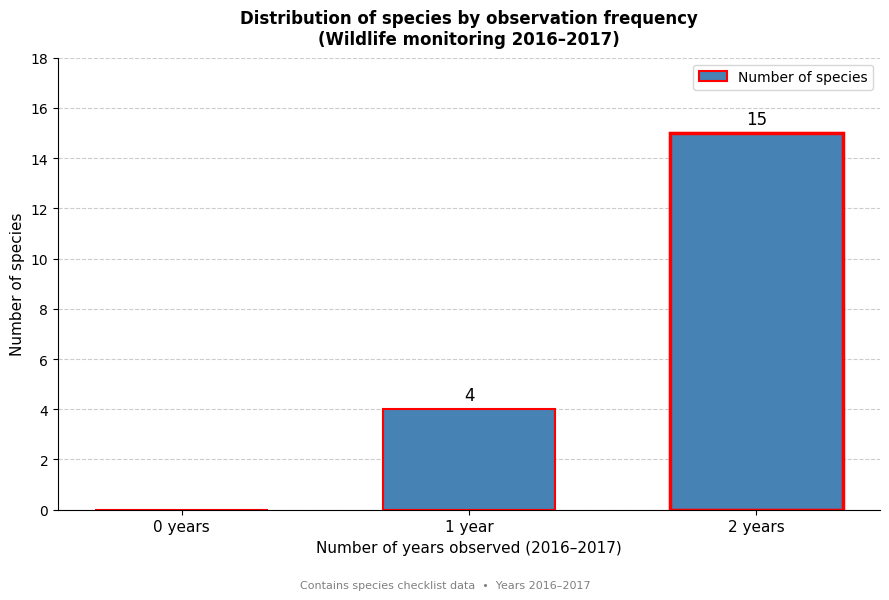

Reading left to right, extract all data points from this chart.

0 years=0	1 year=4	2 years=15